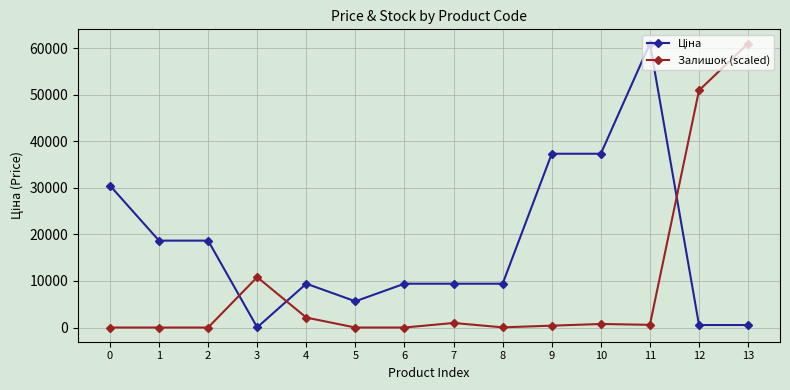

How many lines are shown in the chart?

2